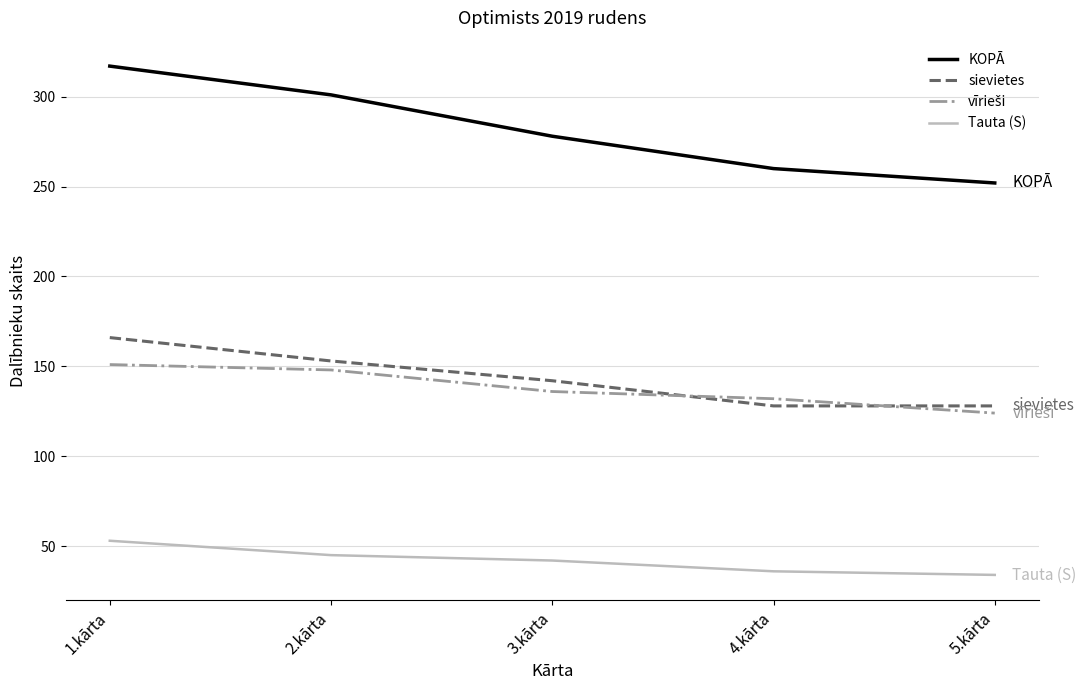

True or false: Tauta (S) and KOPĀ intersect in this chart.

False